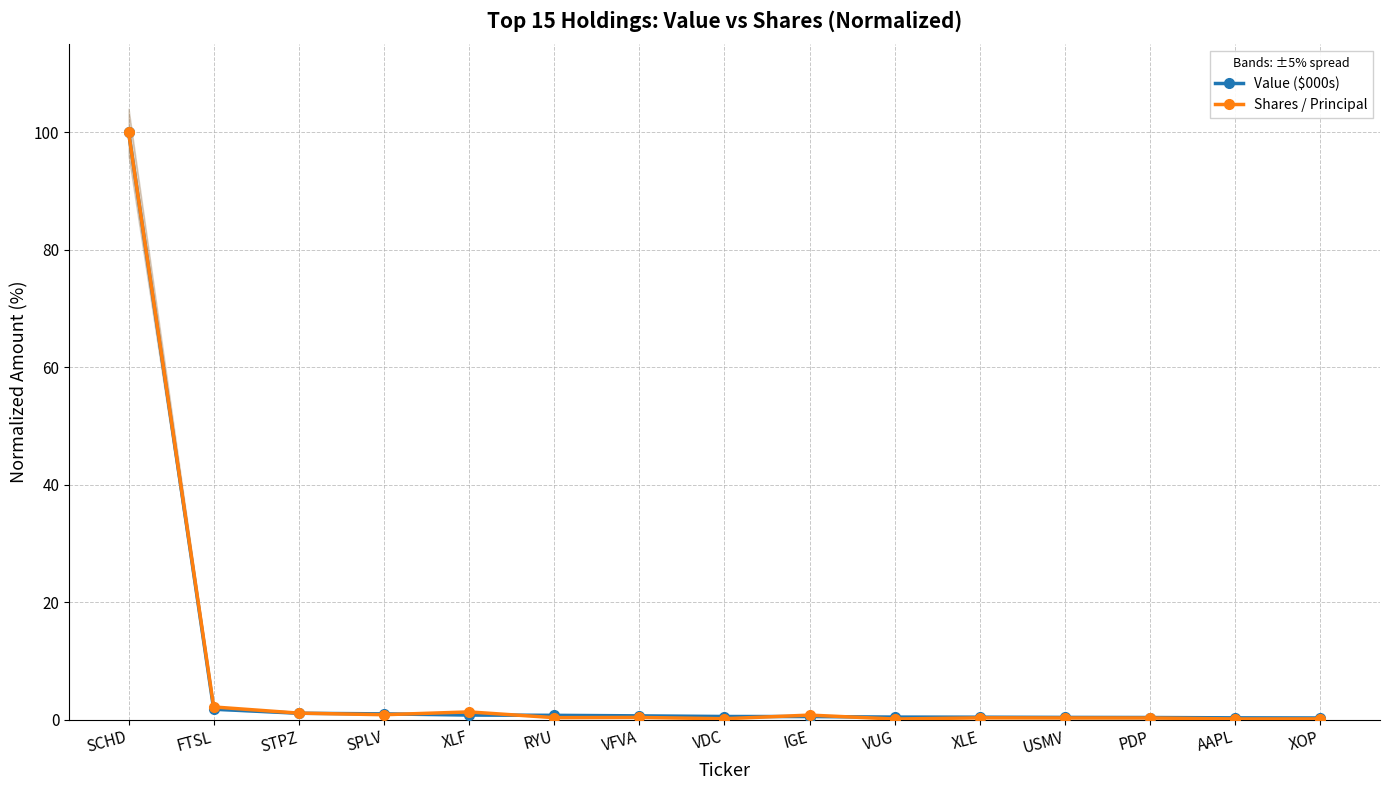

Is the value of Value ($000s) at FTSL greater than the value of Shares / Principal at SPLV?

Yes